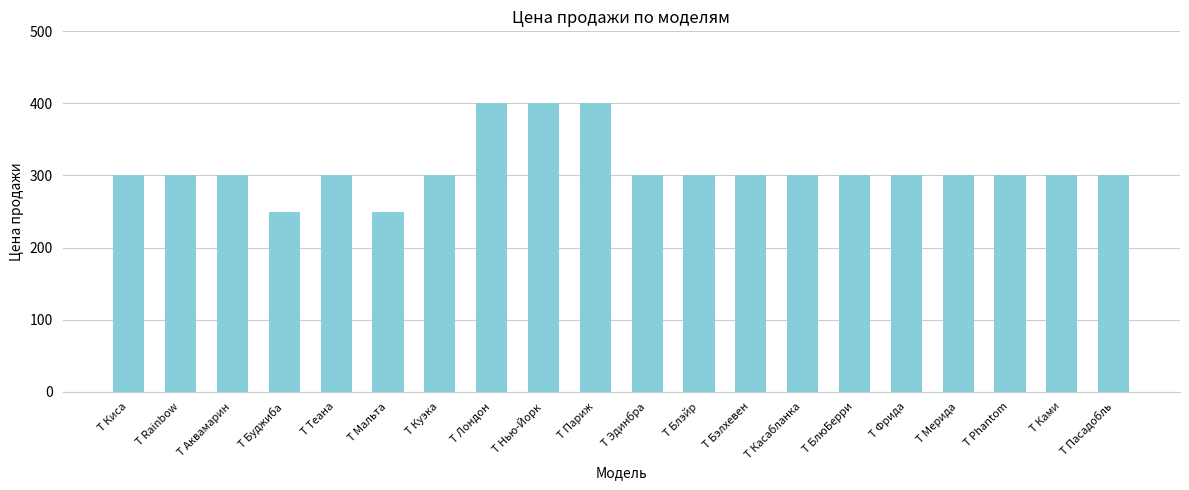

What is the change in value from Т Лондон to Т Блэйр?

-100